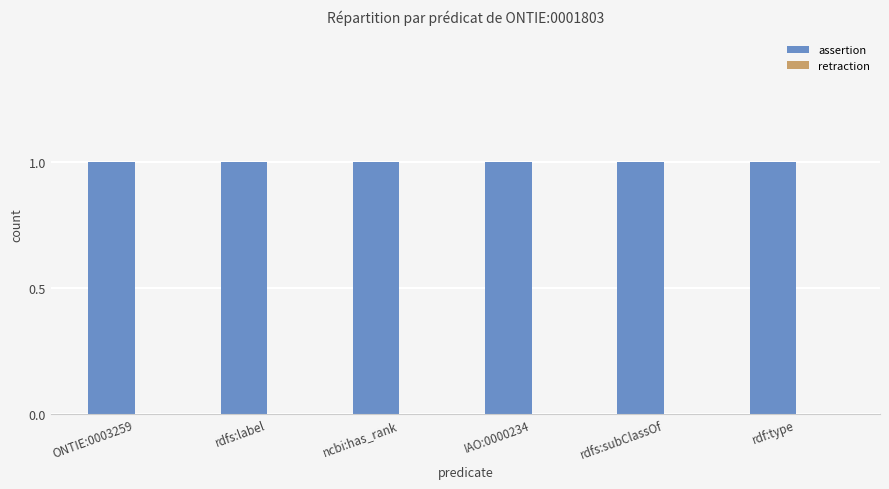

The value of assertion at rdfs:label is 1. True or false?

True